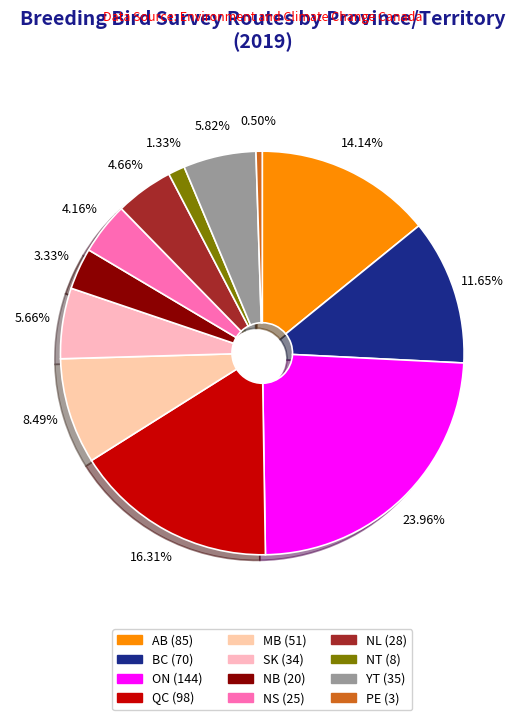

To the nearest percent, what is the combined percentage of NS and SK?

10%